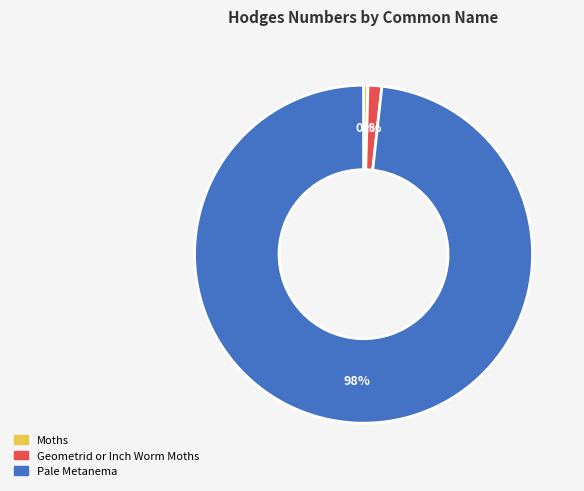

What is the largest slice in the pie chart?

Pale Metanema